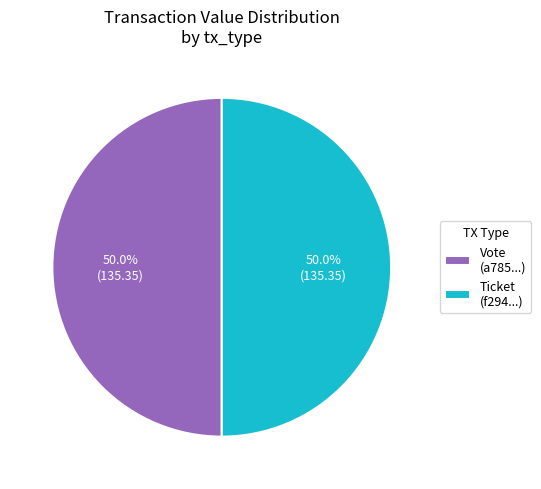

Do Vote (a785...) and Ticket (f294...) together represent more than half of the pie?

Yes